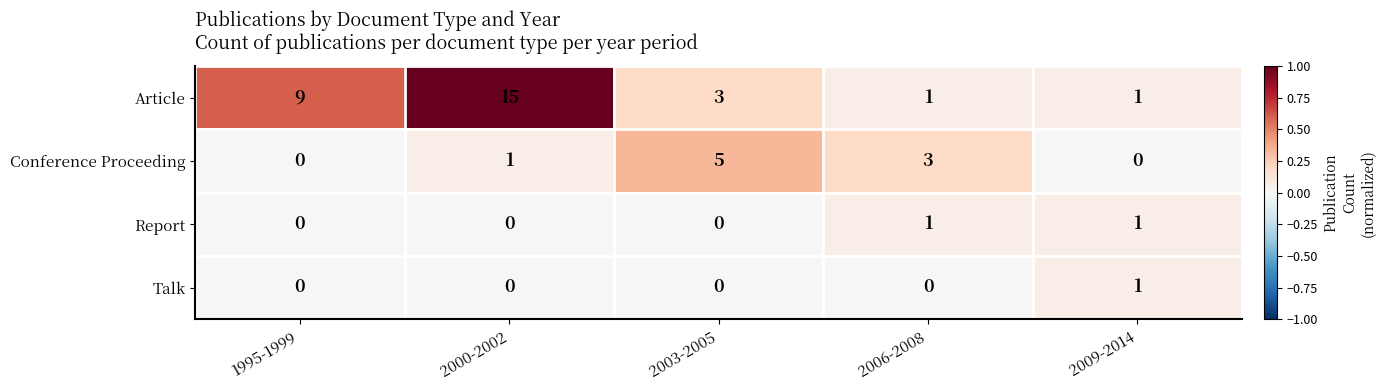

The value of Talk at 2003-2005 is 0. True or false?

True